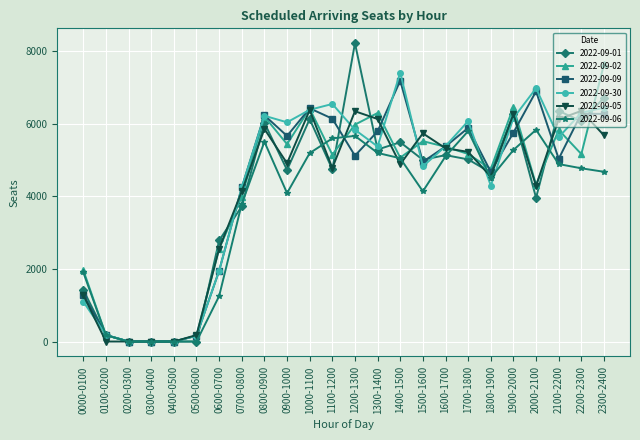

True or false: 2022-09-30 has more than 0 points higher than both neighbors.

True